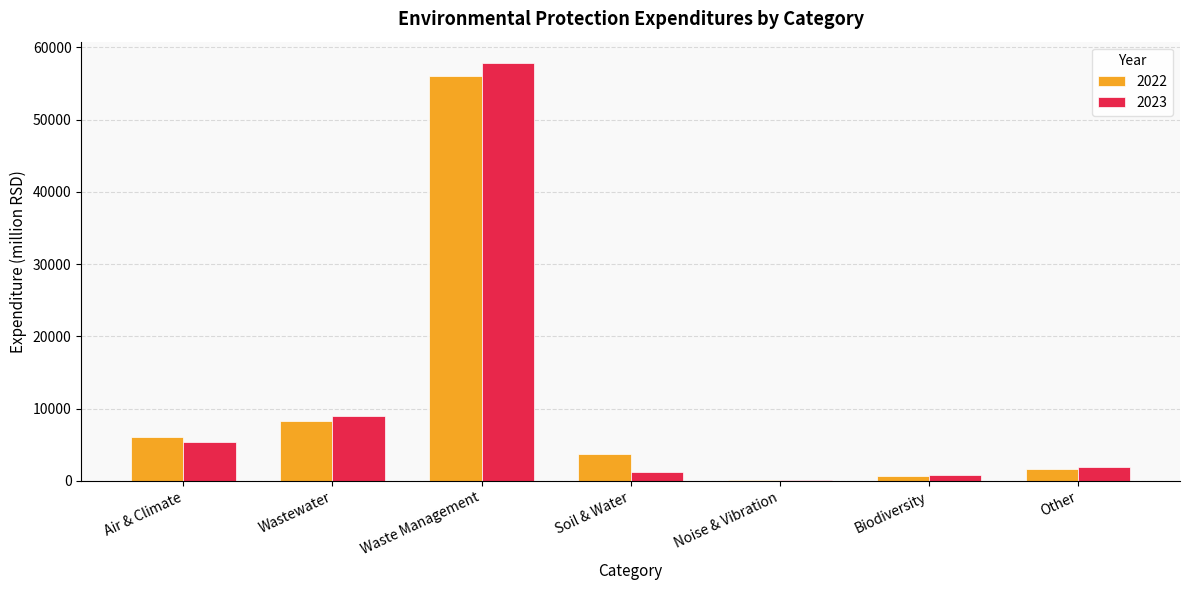

Which label corresponds to the largest value in the chart?

Waste Management